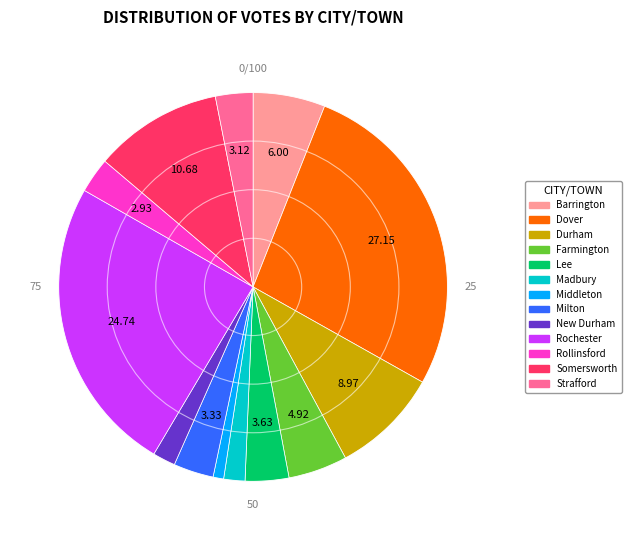

Combined, do Madbury and Strafford account for over 50%?

No